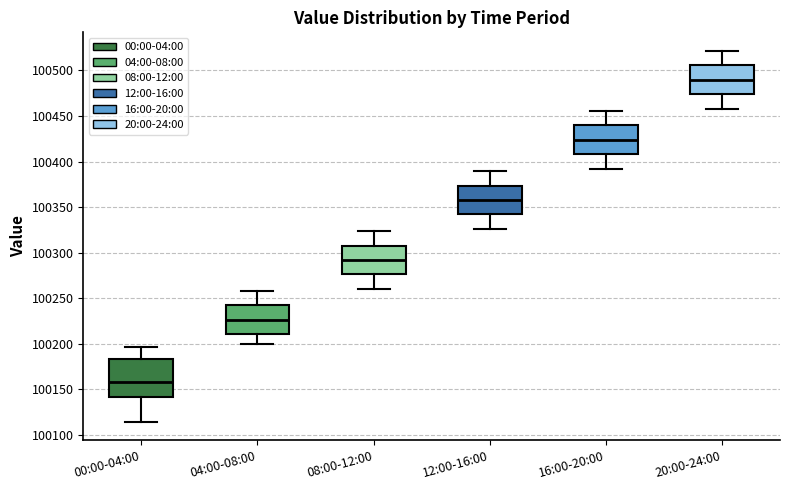

Which box is the tallest, from its lower edge to its upper edge?

00:00-04:00